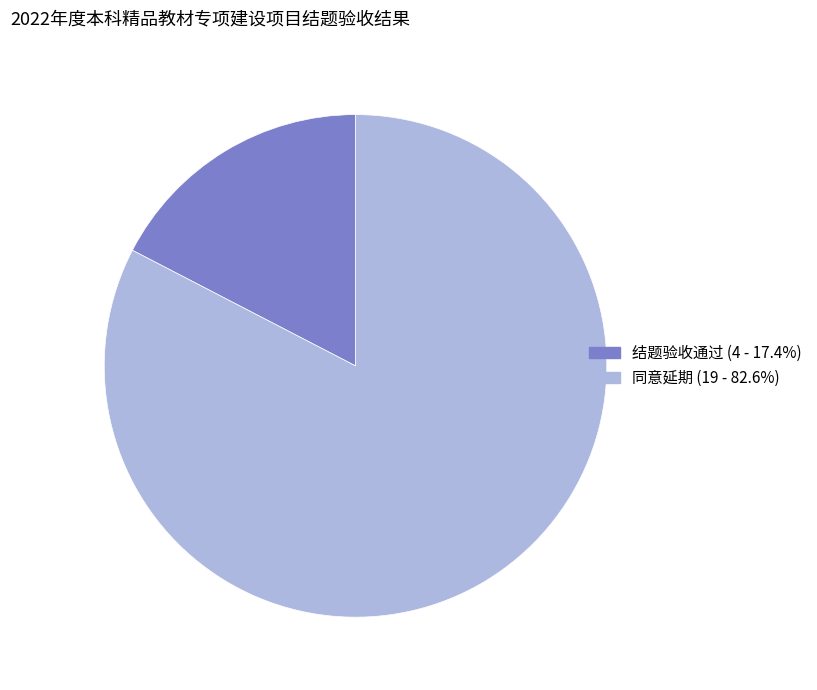

Count the number of slices in the pie.

2